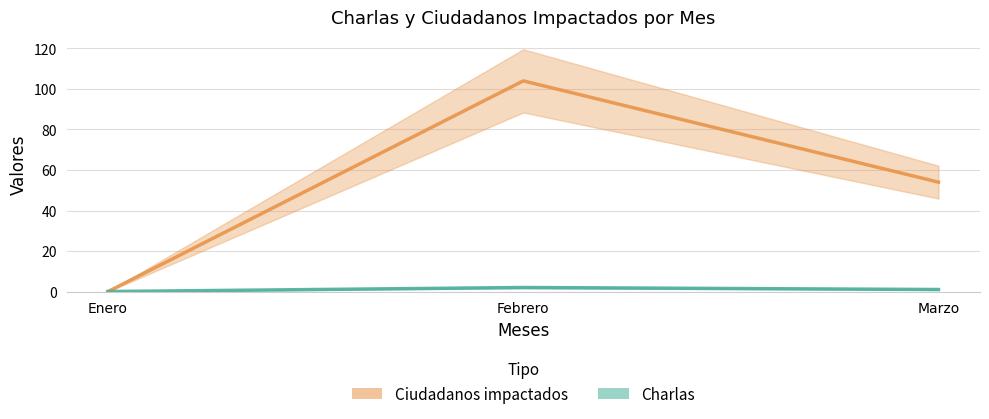

Reading left to right, list all the values displayed in this chart.

Charlas: 0	2	1
Ciudadanos impactados: 0	104	54